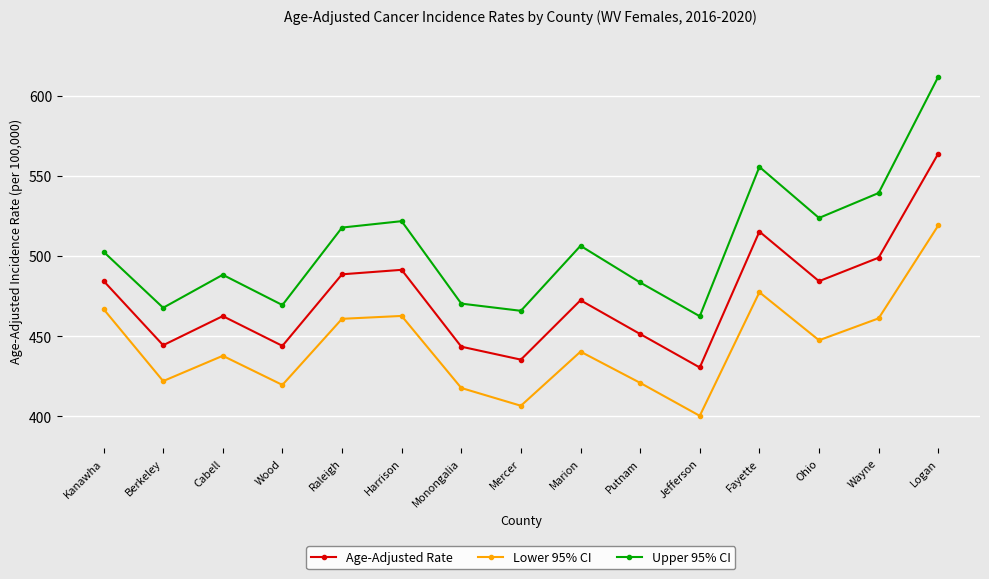

At which label does Upper 95% CI first exceed 502?

Kanawha